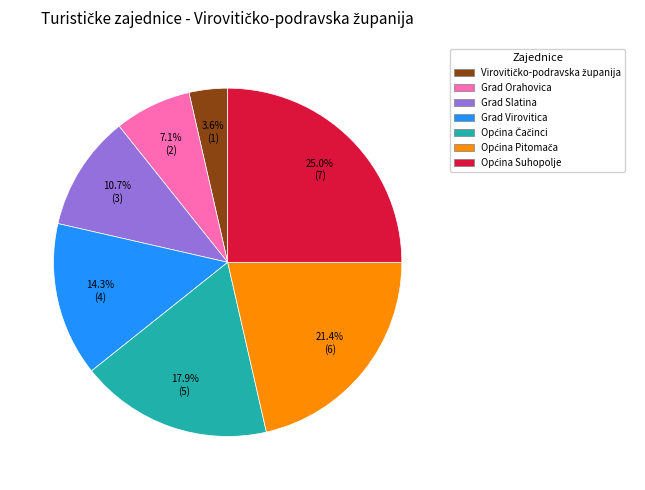

Is Grad Virovitica the majority of the pie?

No